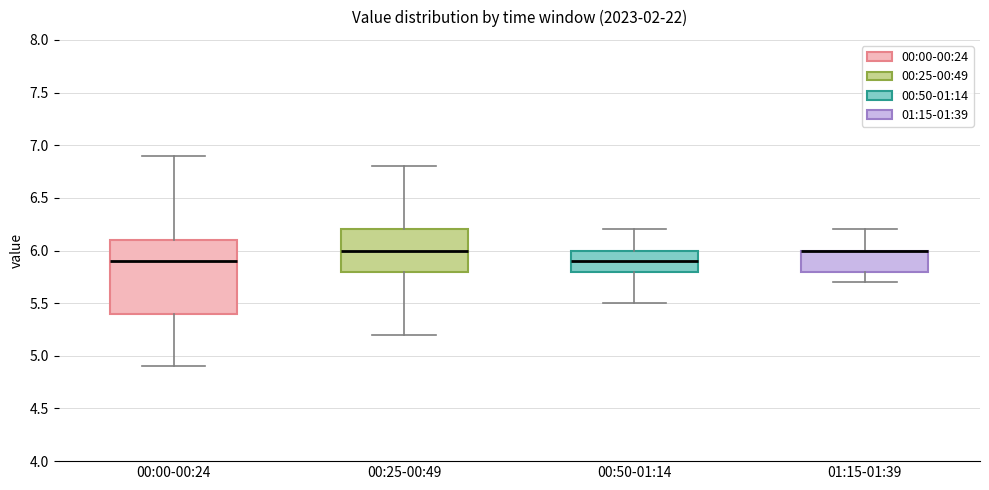

Reading left to right, transcribe this box plot: for each box, give where its median line is, the range the box spans, and where its two whiskers end, as read against the y-axis. The values are not printed on the chart, so give them approximately, as read against the axis.

00:00-00:24: median 5.9, box 5.4 to 6.1, whiskers 4.9 to 6.9
00:25-00:49: median 6.0, box 5.8 to 6.2, whiskers 5.2 to 6.8
00:50-01:14: median 5.9, box 5.8 to 6.0, whiskers 5.5 to 6.2
01:15-01:39: median 6.0 (drawn on the box's upper edge), box 5.8 to 6.0, whiskers 5.7 to 6.2